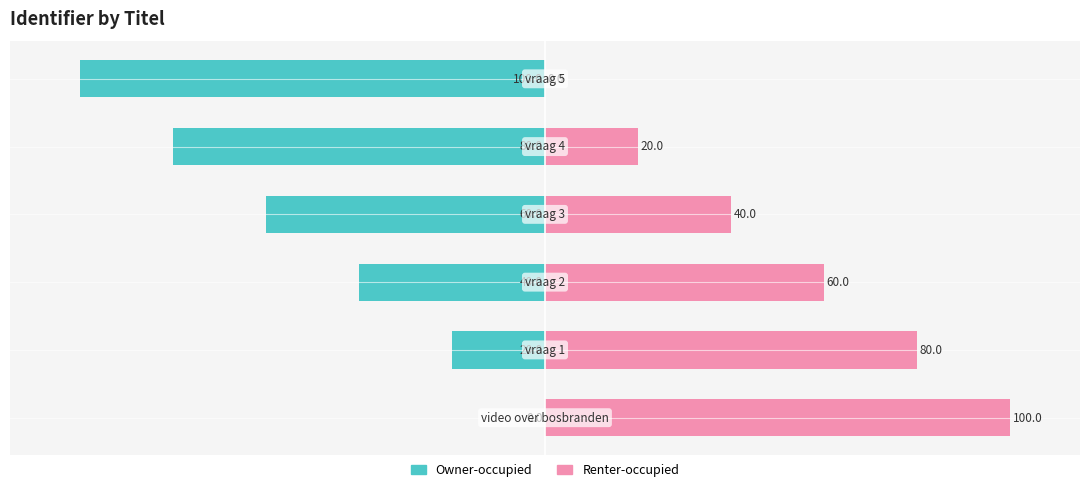

Is the value of Owner-occupied at 1 greater than the value of Renter-occupied at 2?

No